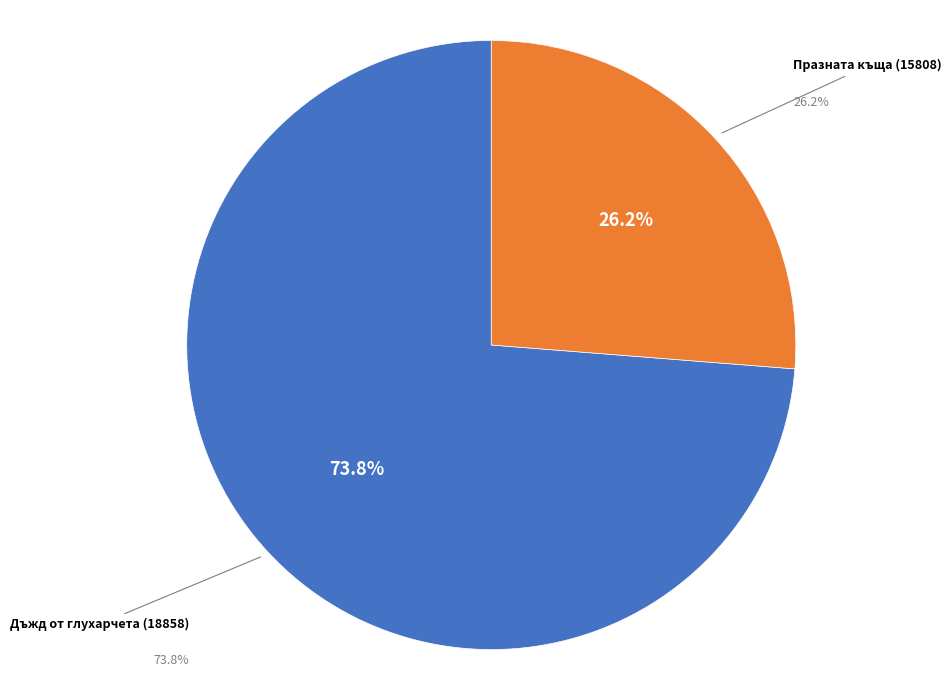

Which has a higher value, Дъжд от глухарчета (18858) or Празната къща (15808)?

Дъжд от глухарчета (18858)